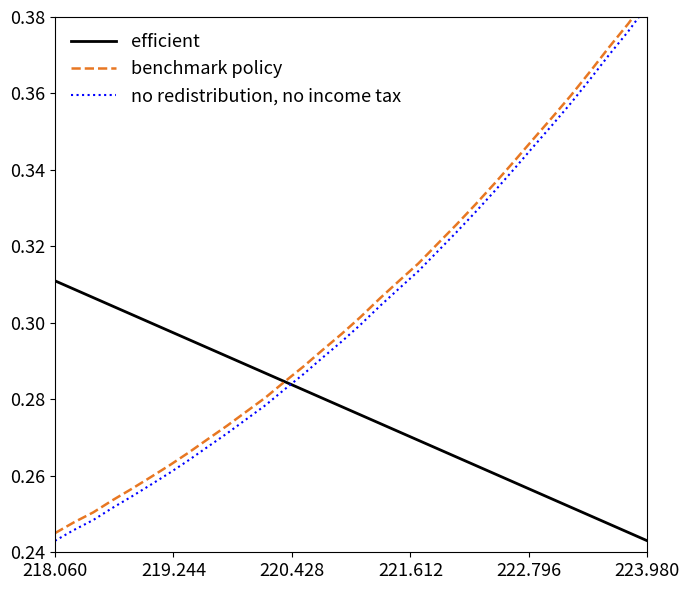

Count the benchmark policy values in the range 0 to 1.

32